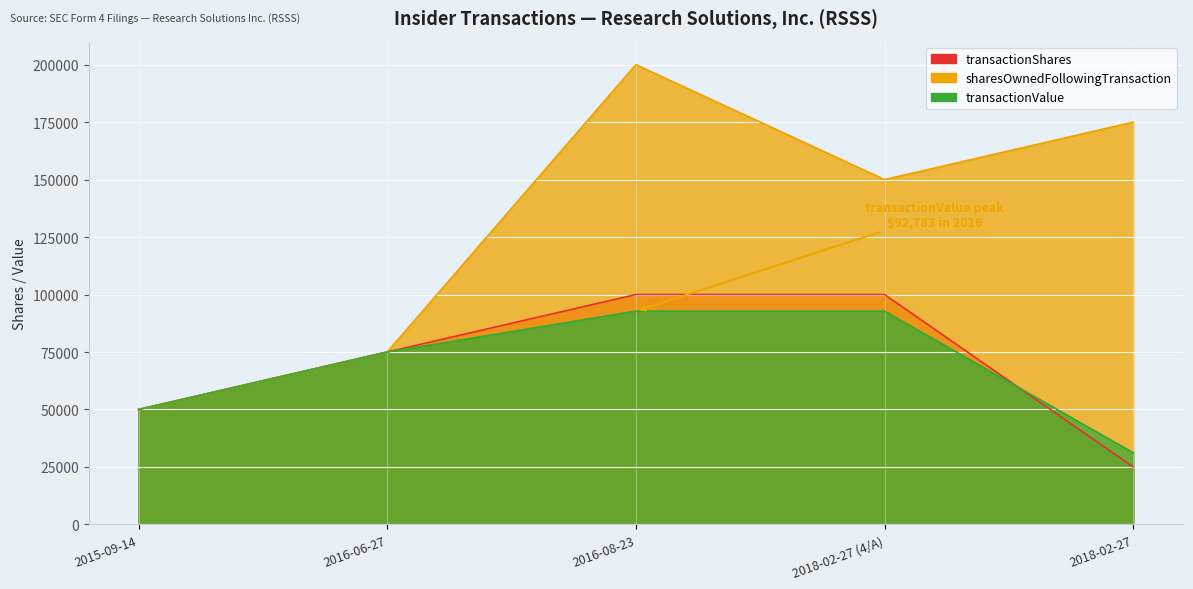

What is the total value across all series at 2018-02-27 (4/A)?

342783